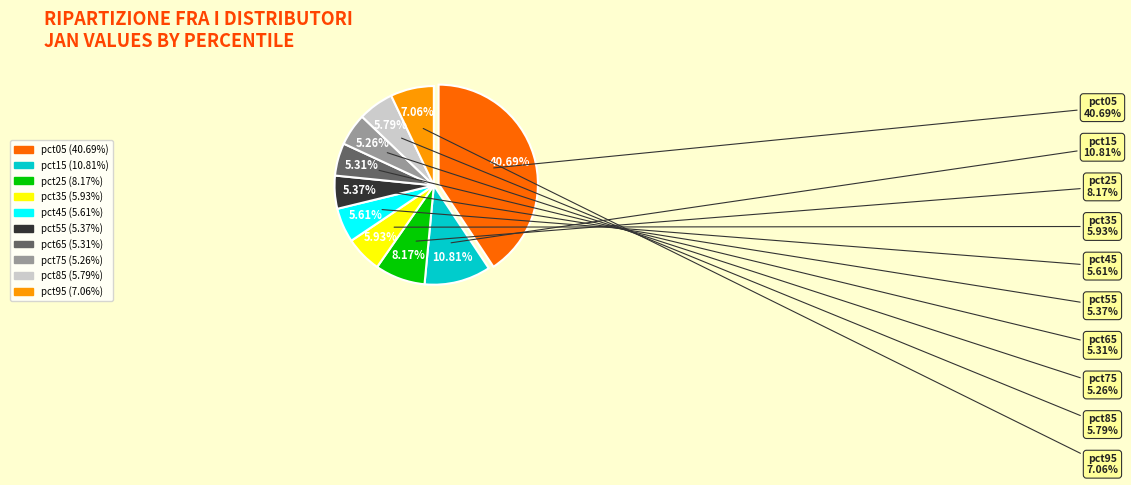

What portion of the pie excludes pct85?

94.2%